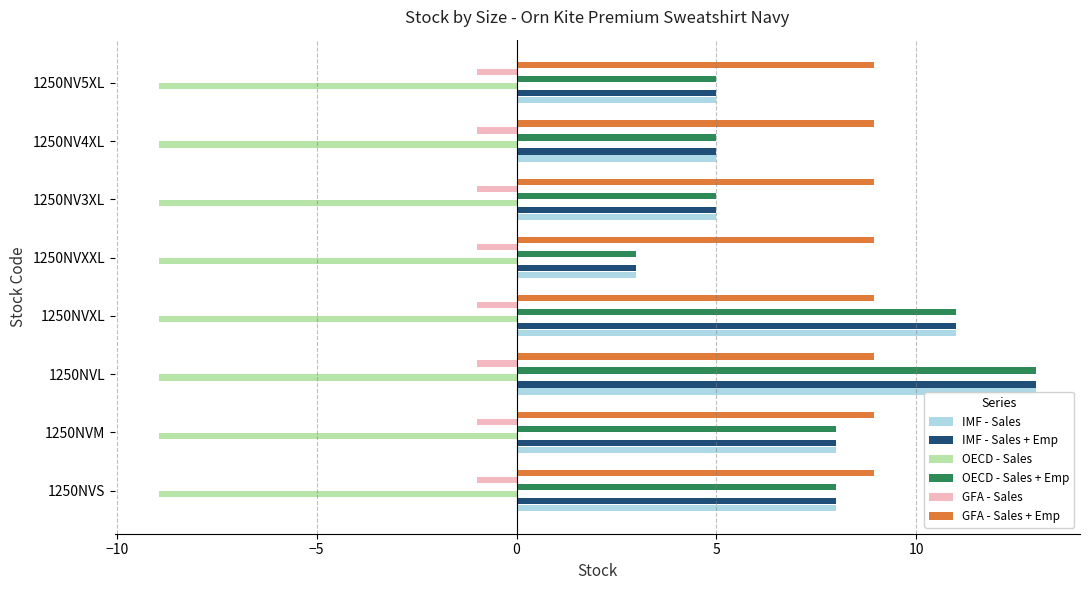

The value of IMF - Sales + Emp at 1250NVXXL is 3.0. True or false?

True